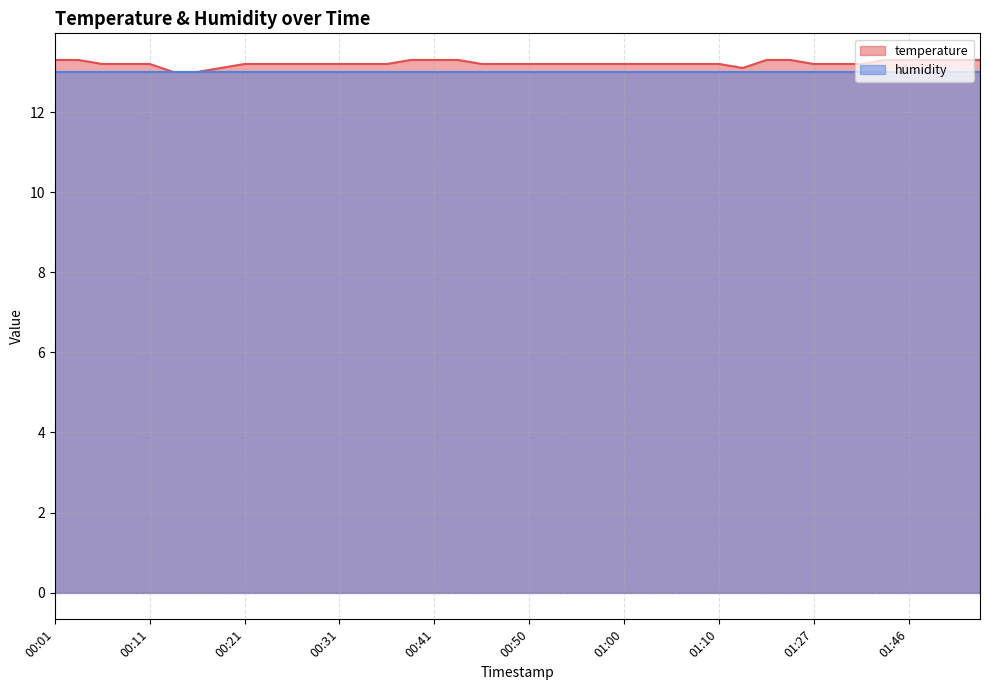

Does the chart display data point markers on the line(s)?

No